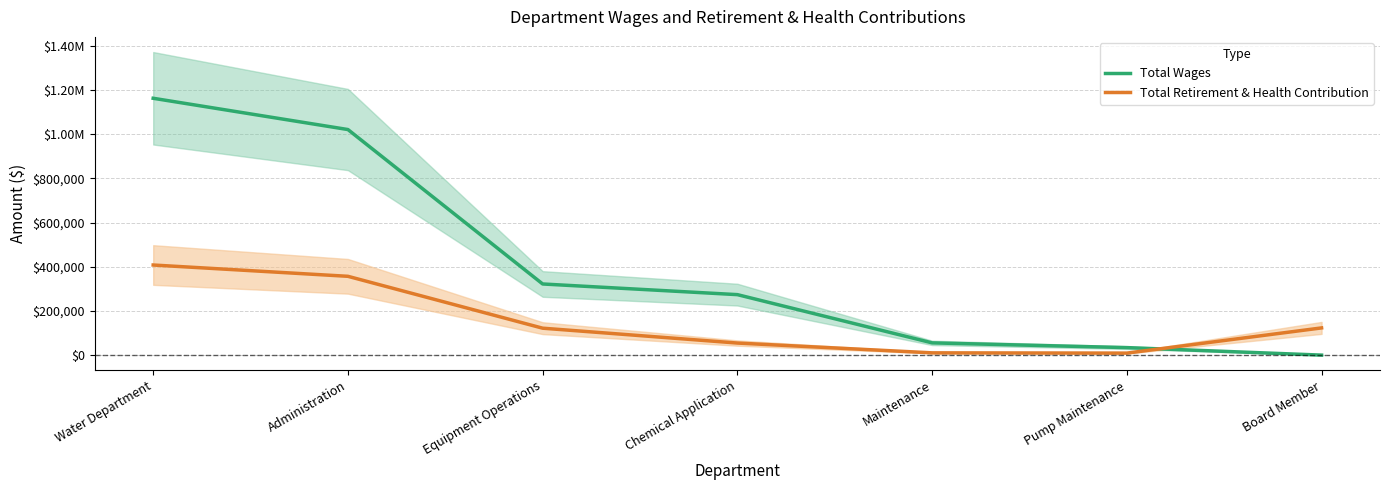

Reading left to right, extract all data points from this chart.

Total Wages: 1162245	1020736	321940	273685	55432	34021	0
Total Retirement & Health Contribution: 407755	356625	121883	54626	10307	9123	123162